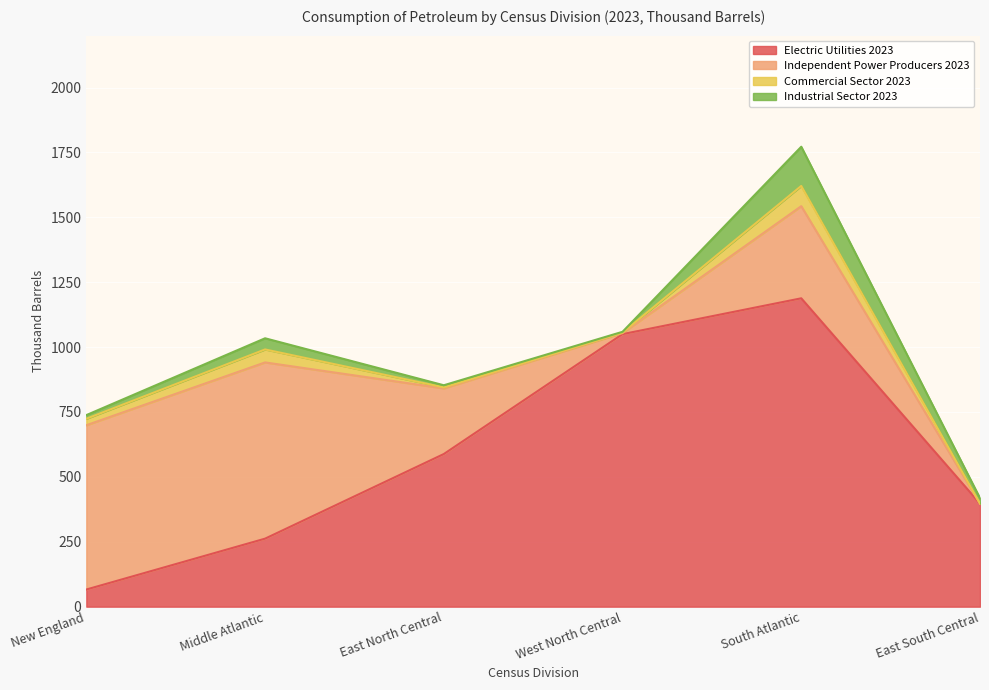

Between which two adjacent categories do Independent Power Producers 2023 and Electric Utilities 2023 first intersect?

Middle Atlantic and East North Central